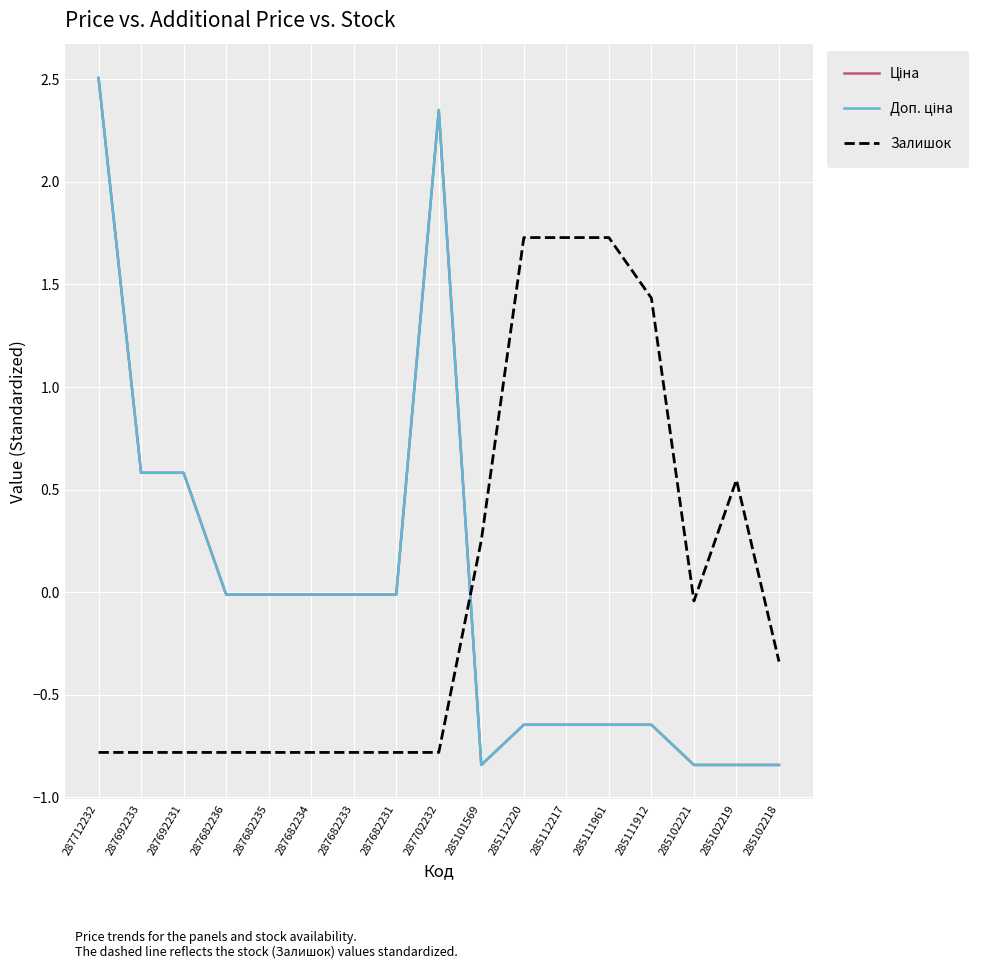

At which label does Залишок first exceed 0?

285101569